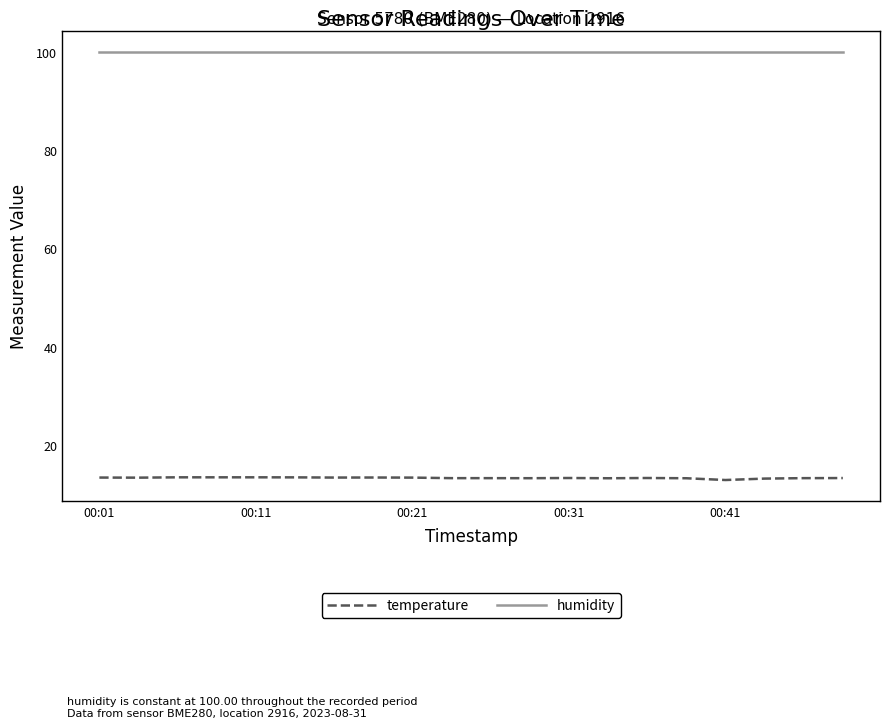

True or false: humidity and temperature intersect in this chart.

False